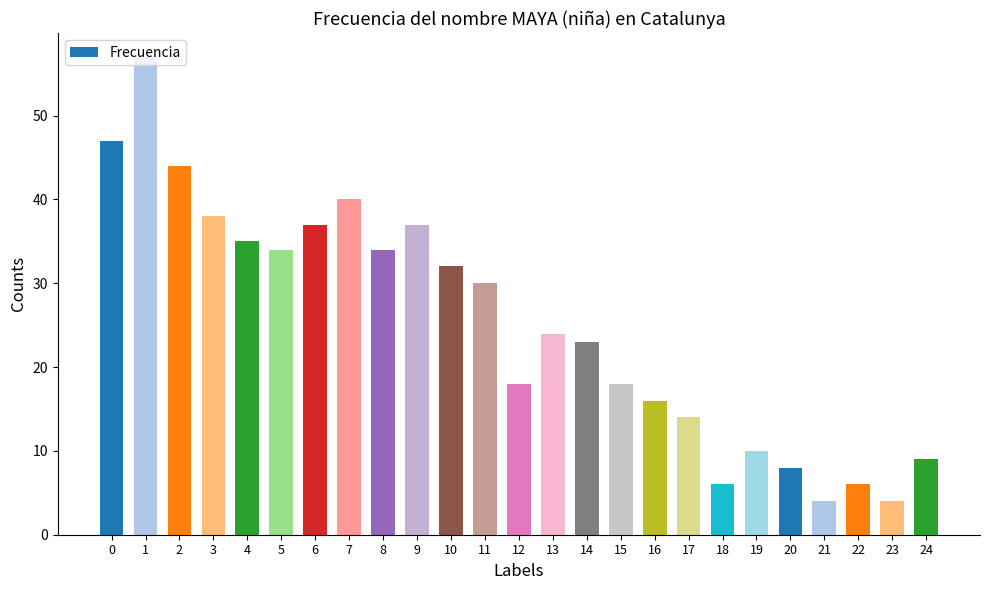

What is the maximum value shown in the chart?

57